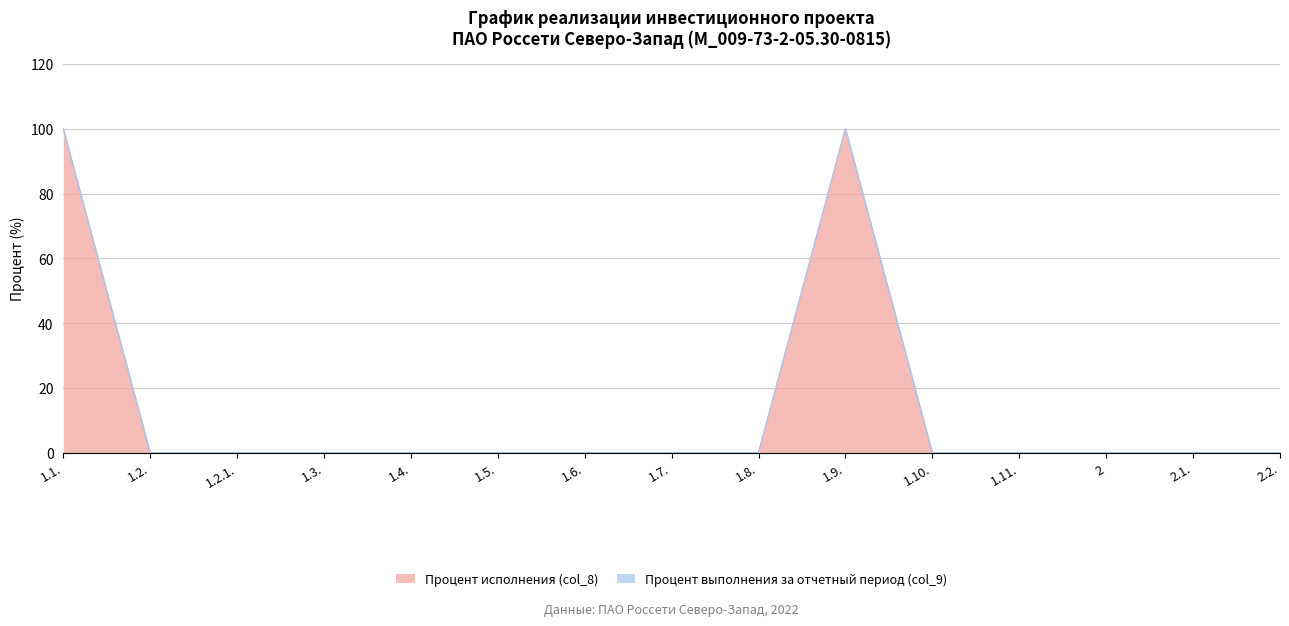

Reading left to right, extract all data points from this chart.

100	0	0	0	0	0	0	0	0	100	0	0	0	0	0